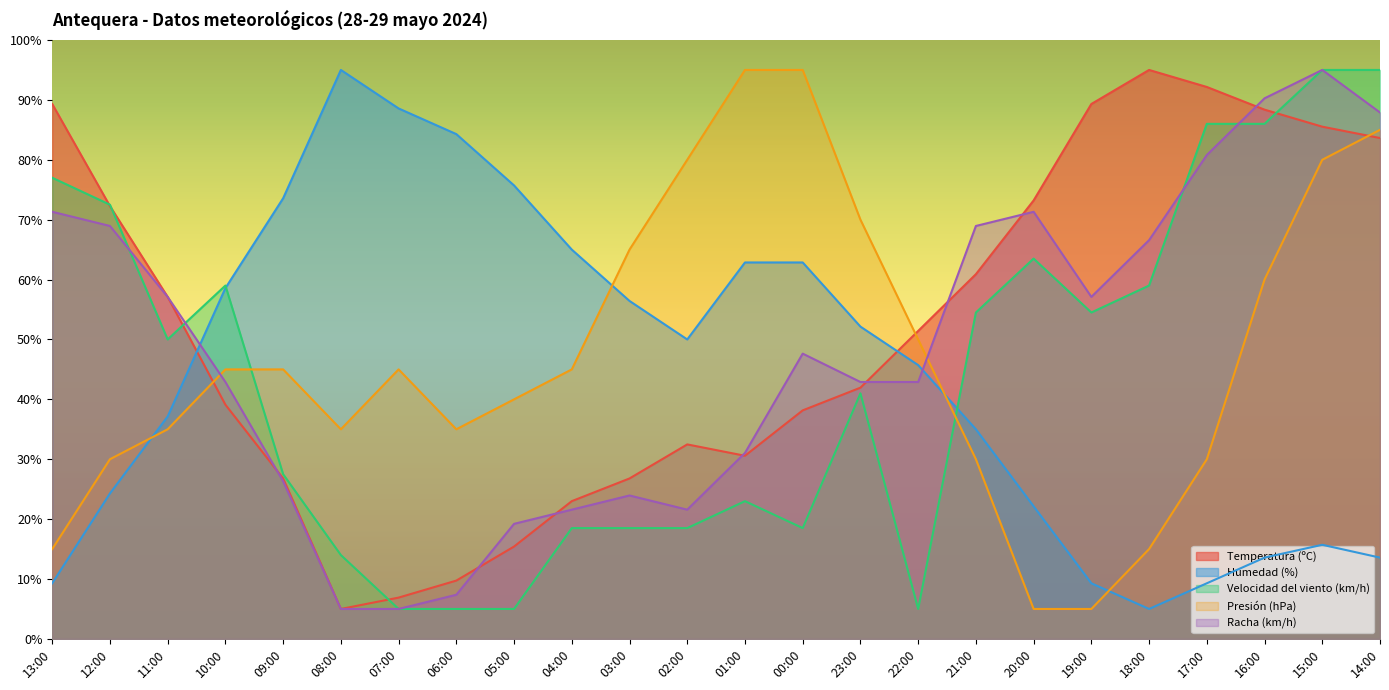

What is the minimum value shown in the chart?

5.0